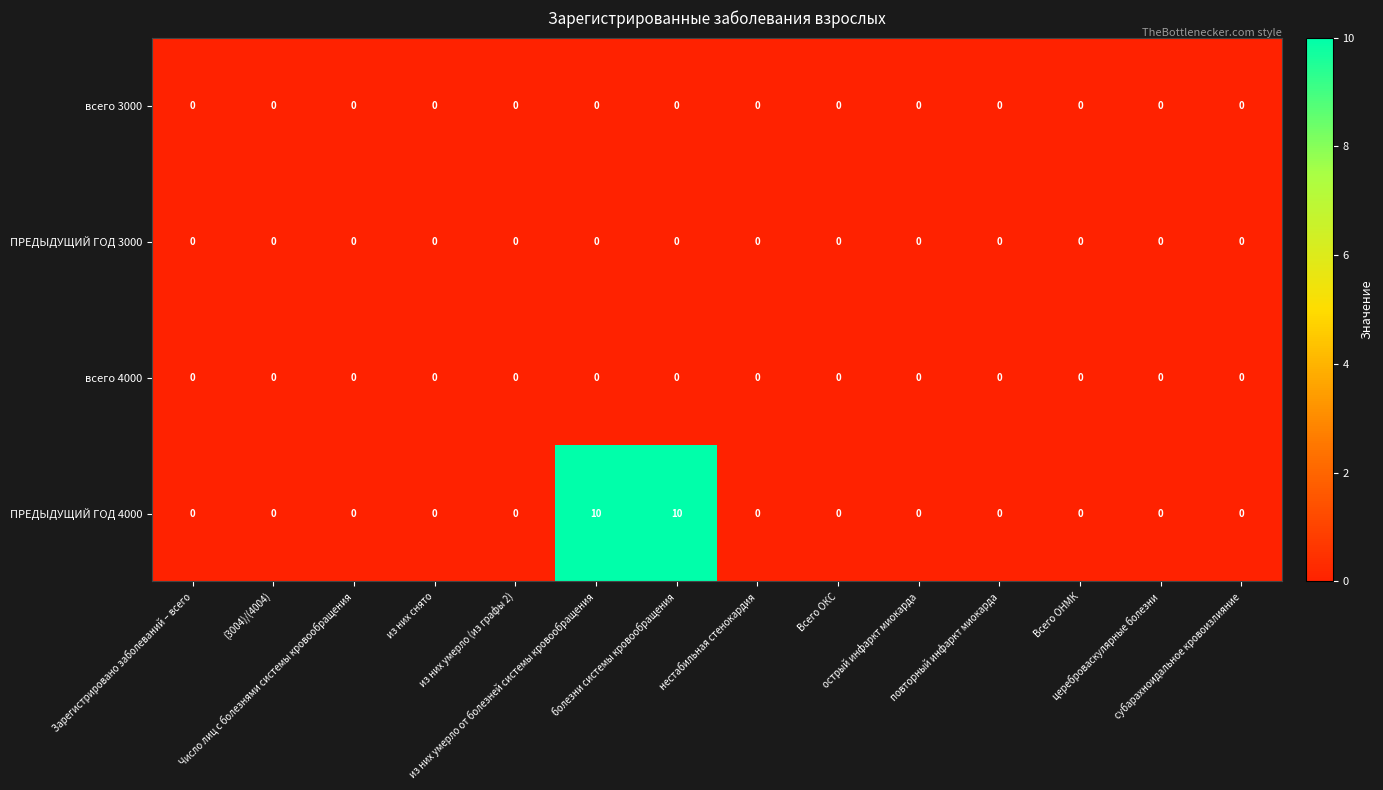

Which series has the largest total across all categories?

ПРЕДЫДУЩИЙ ГОД 4000